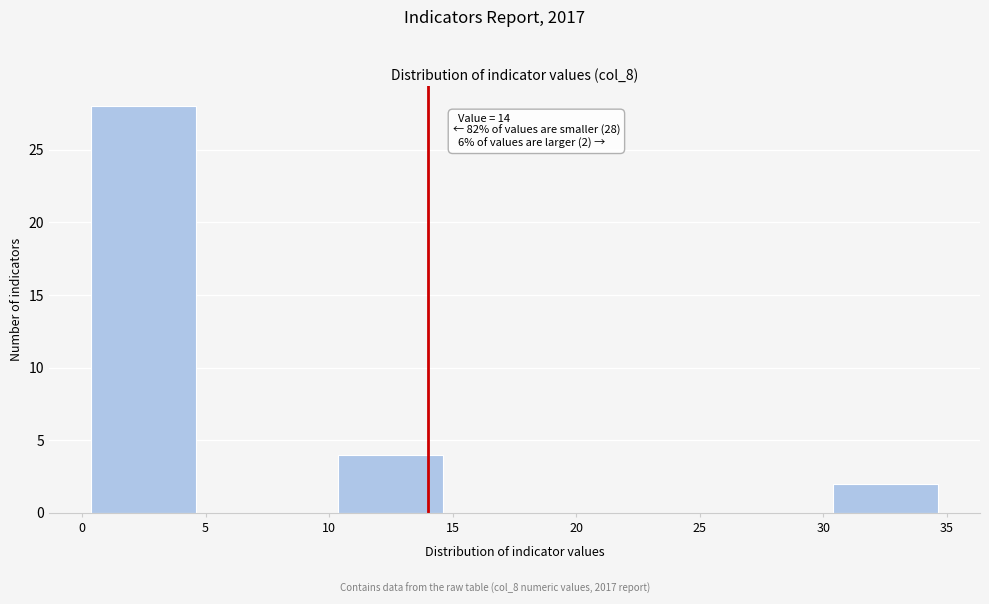

Over which range of the x-axis is the bar tallest?

0 to 5